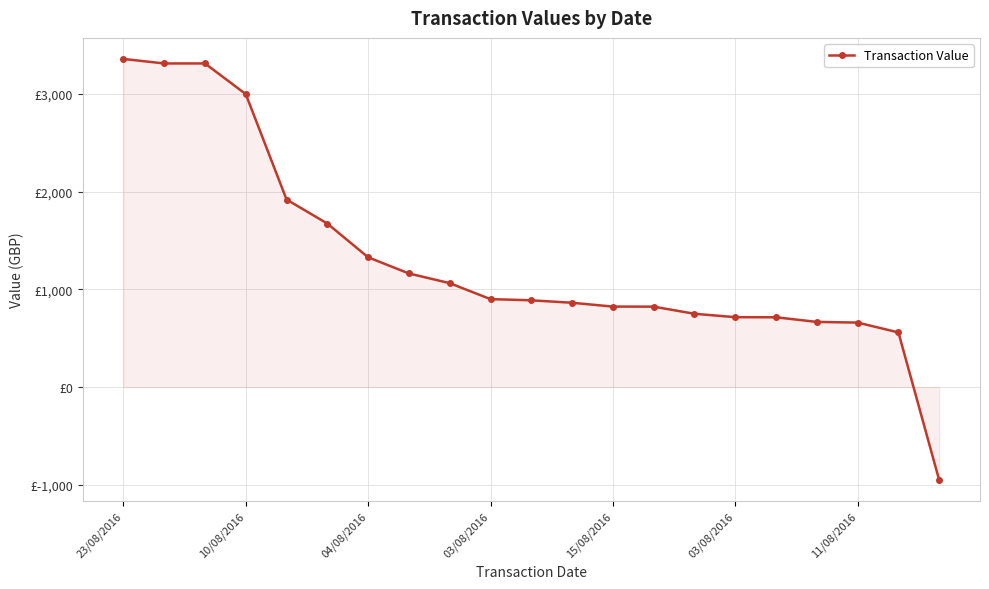

Is this an area chart (filled region under the line)?

Yes